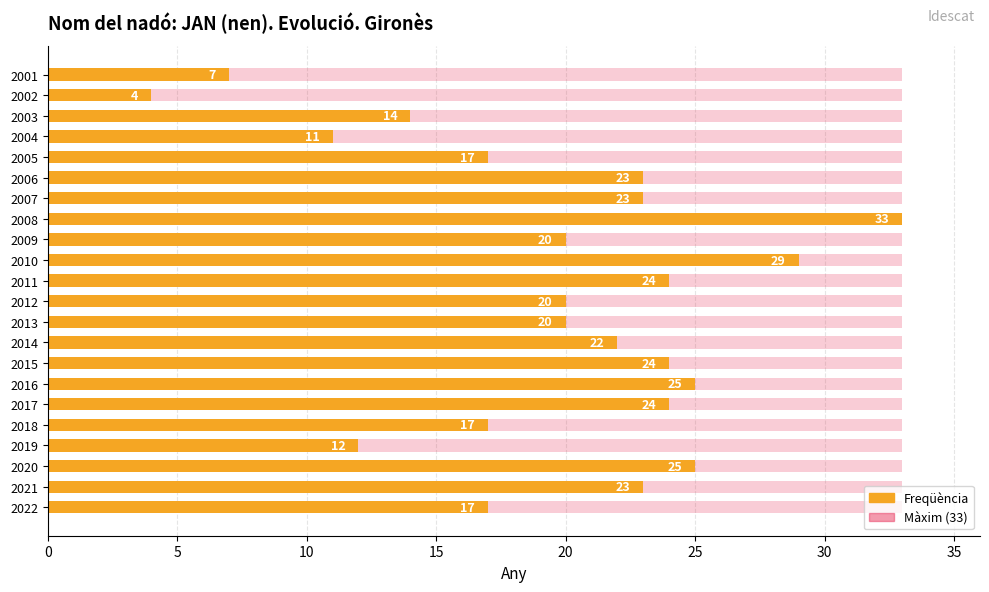

What is the maximum value shown in the chart?

33